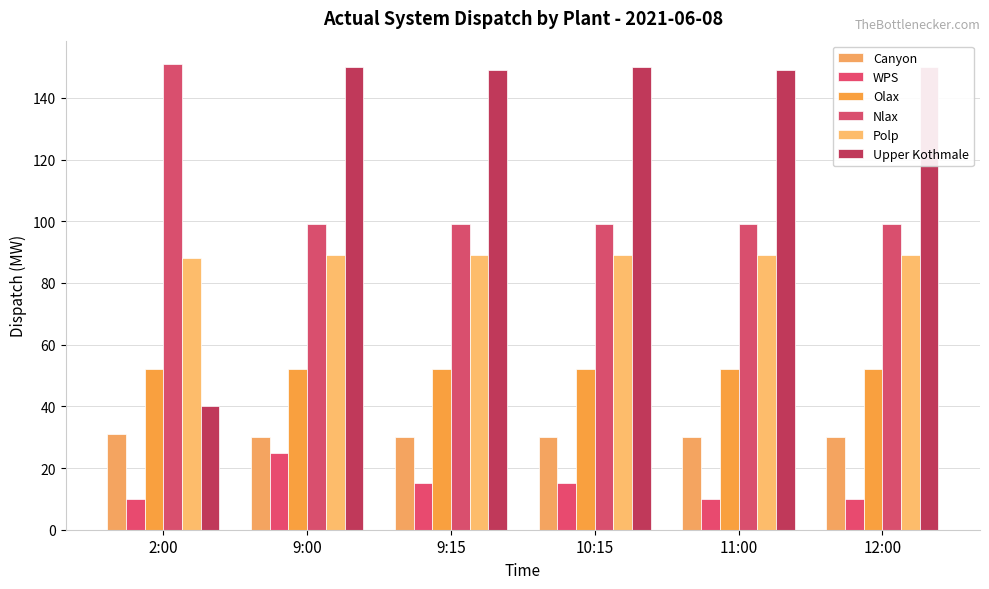

Are the bars horizontal?

No